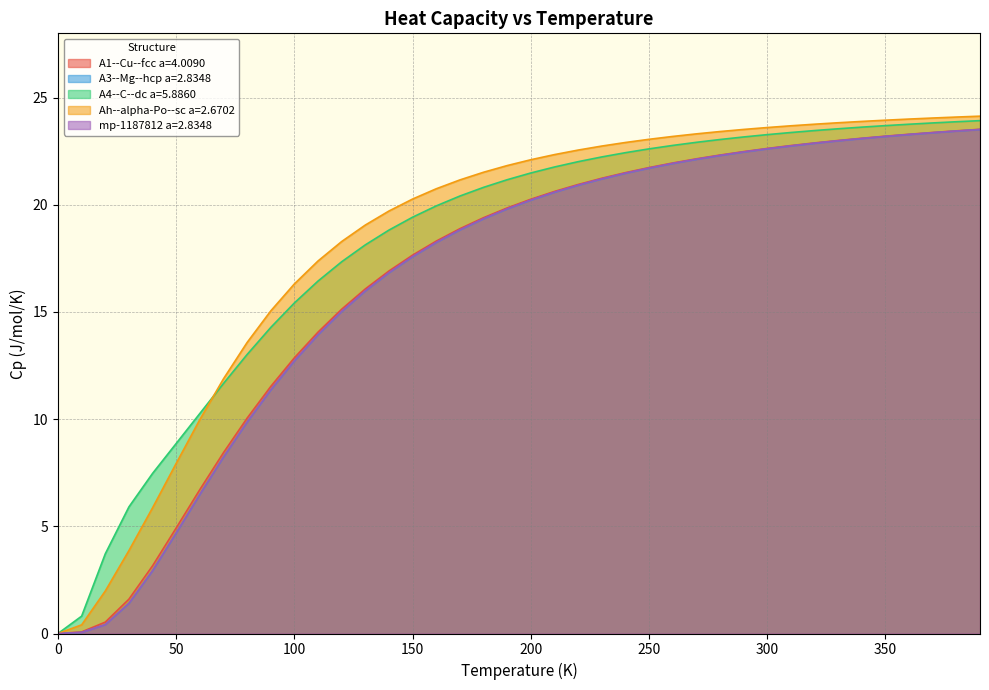

What is the maximum value for A4--C--dc a=5.8860?

23.9